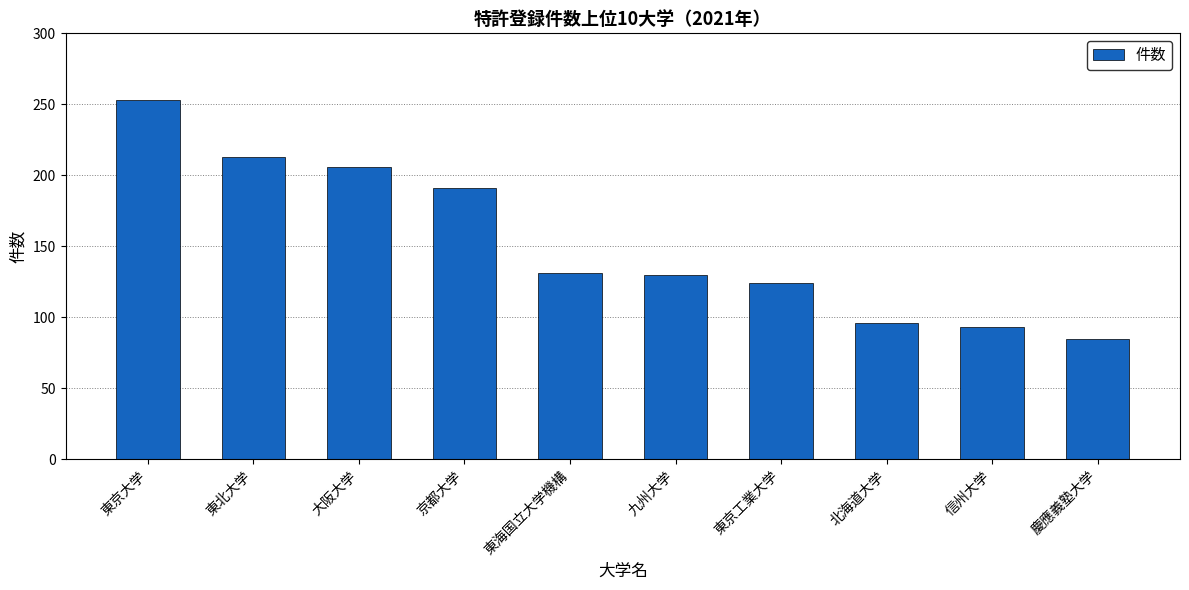

How many data points are less than 131?

5